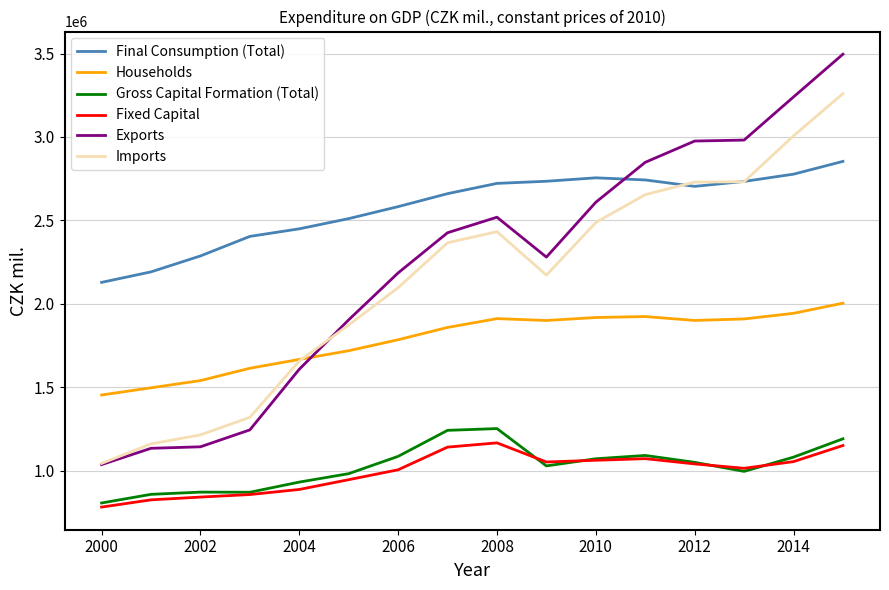

True or false: Final Consumption (Total) and Gross Capital Formation (Total) cross at least once.

False